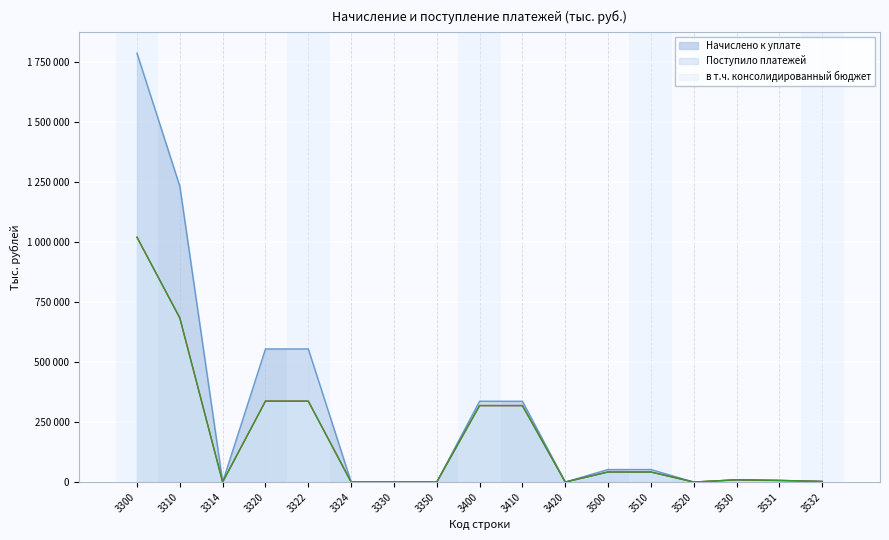

What is the difference between the second highest and second lowest values in the Поступило платежей series?

682916